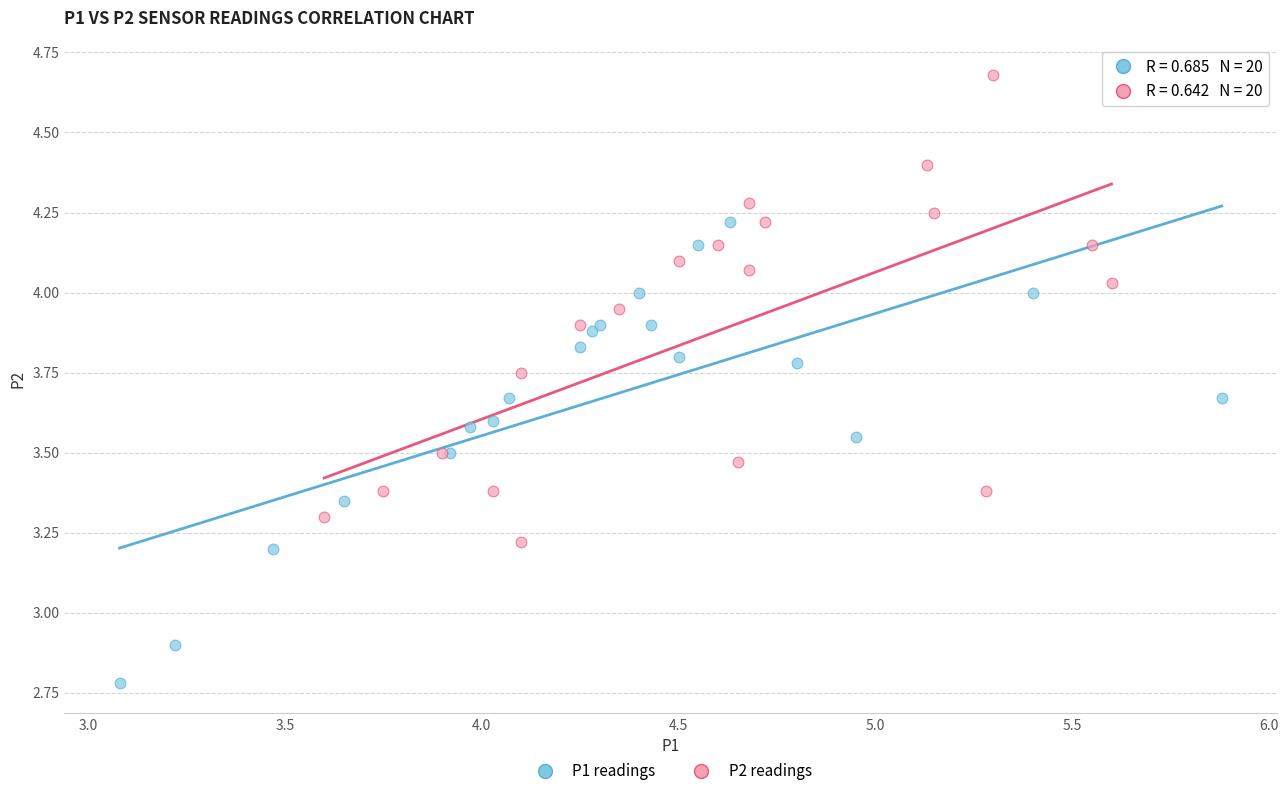

Which series reaches the maximum Y coordinate?

P2 readings